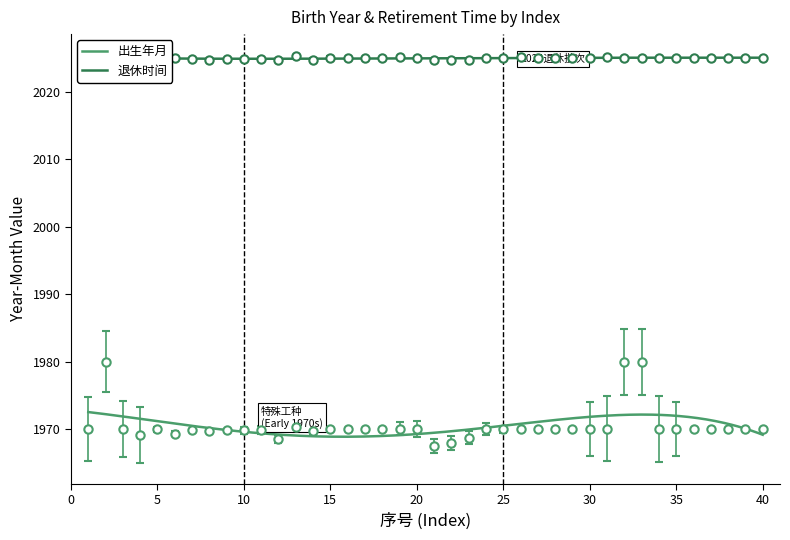

Where does the data first go above 1970?

2